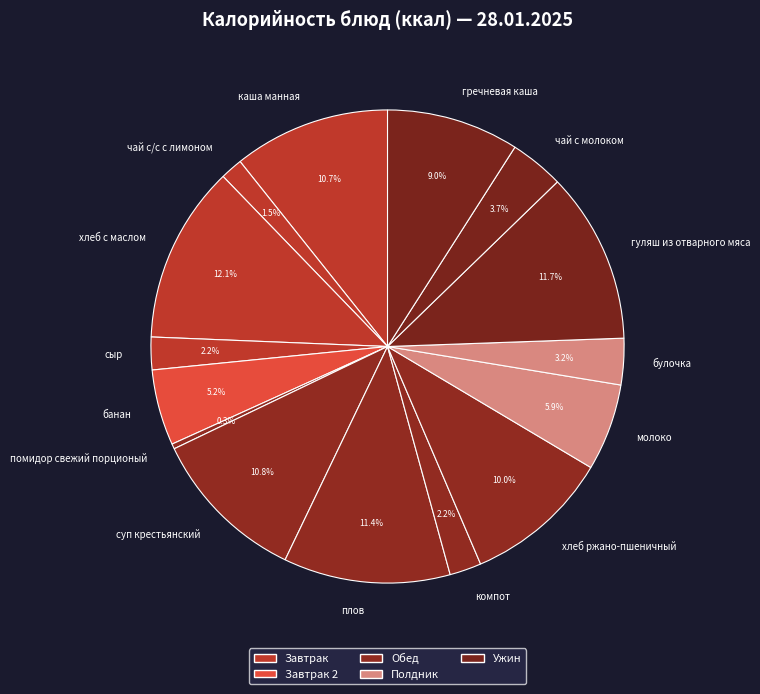

Between гуляш из отварного мяса and чай с/с с лимоном, which is larger?

гуляш из отварного мяса